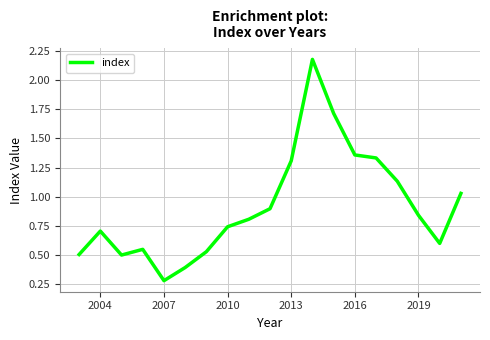

Does the chart have visible grid lines?

Yes